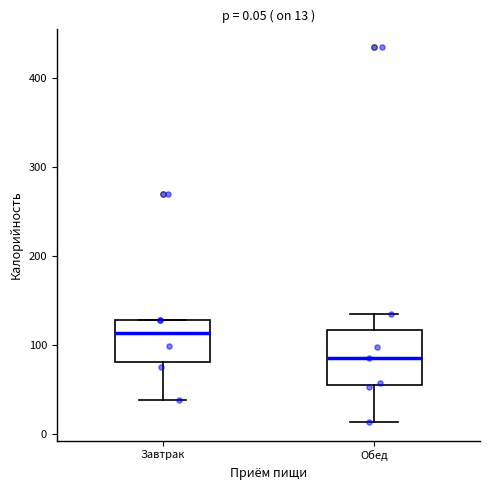

Which box has the lowest median line?

Обед